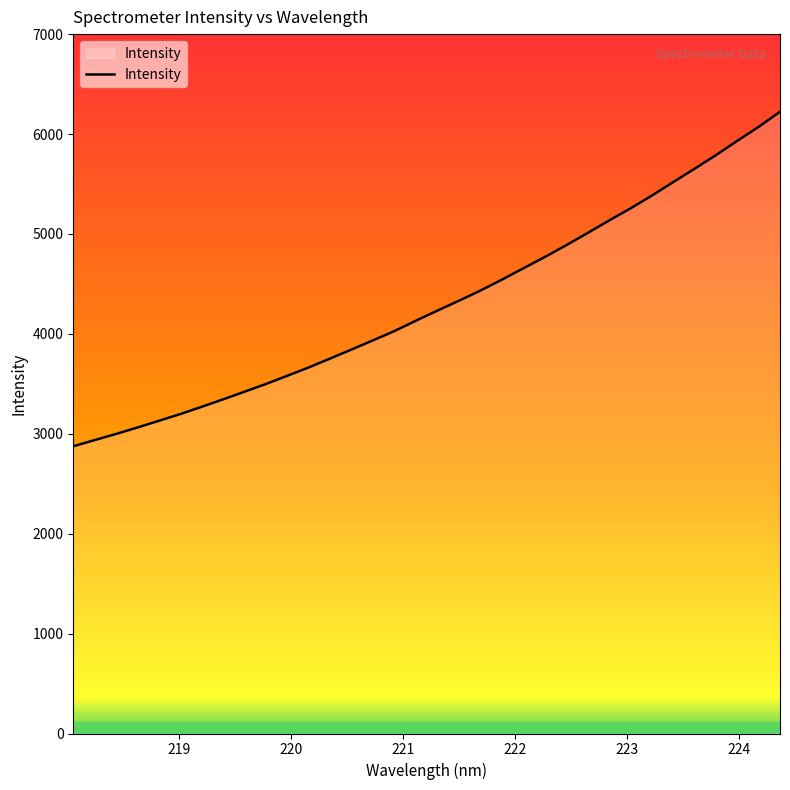

What is the greatest value displayed?

6222.8